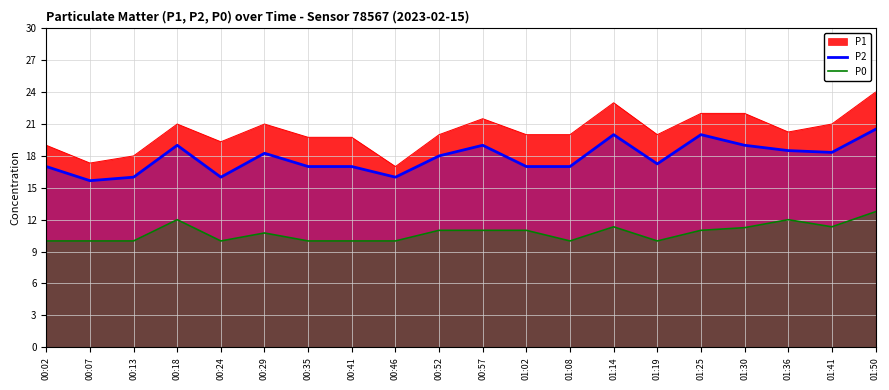

Which label corresponds to the largest value in the chart?

01:50